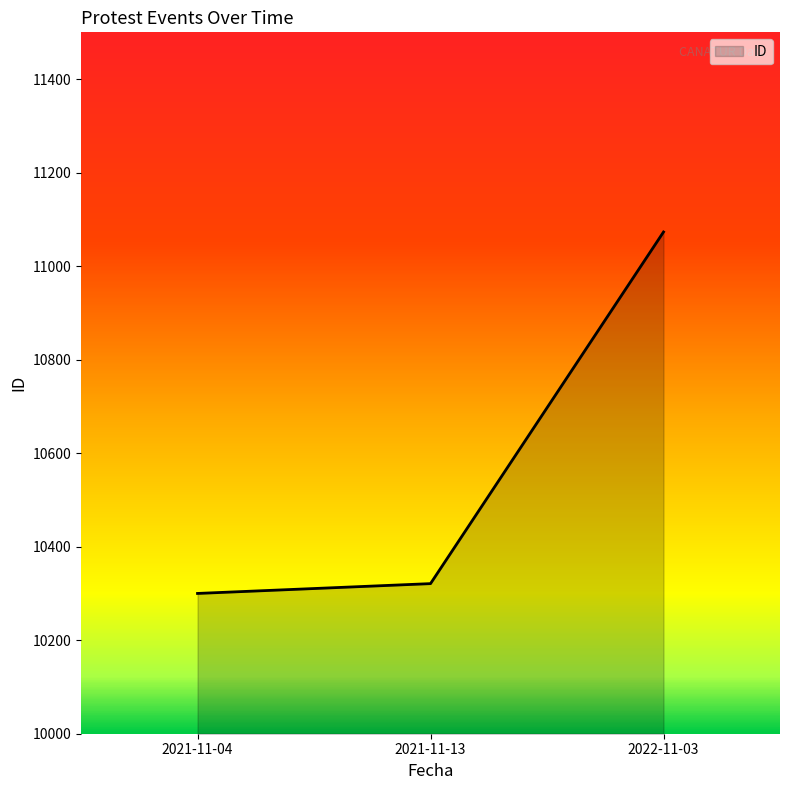

Approximately how many times larger is the value at 2022-11-03 compared to 2021-11-13?

1.1